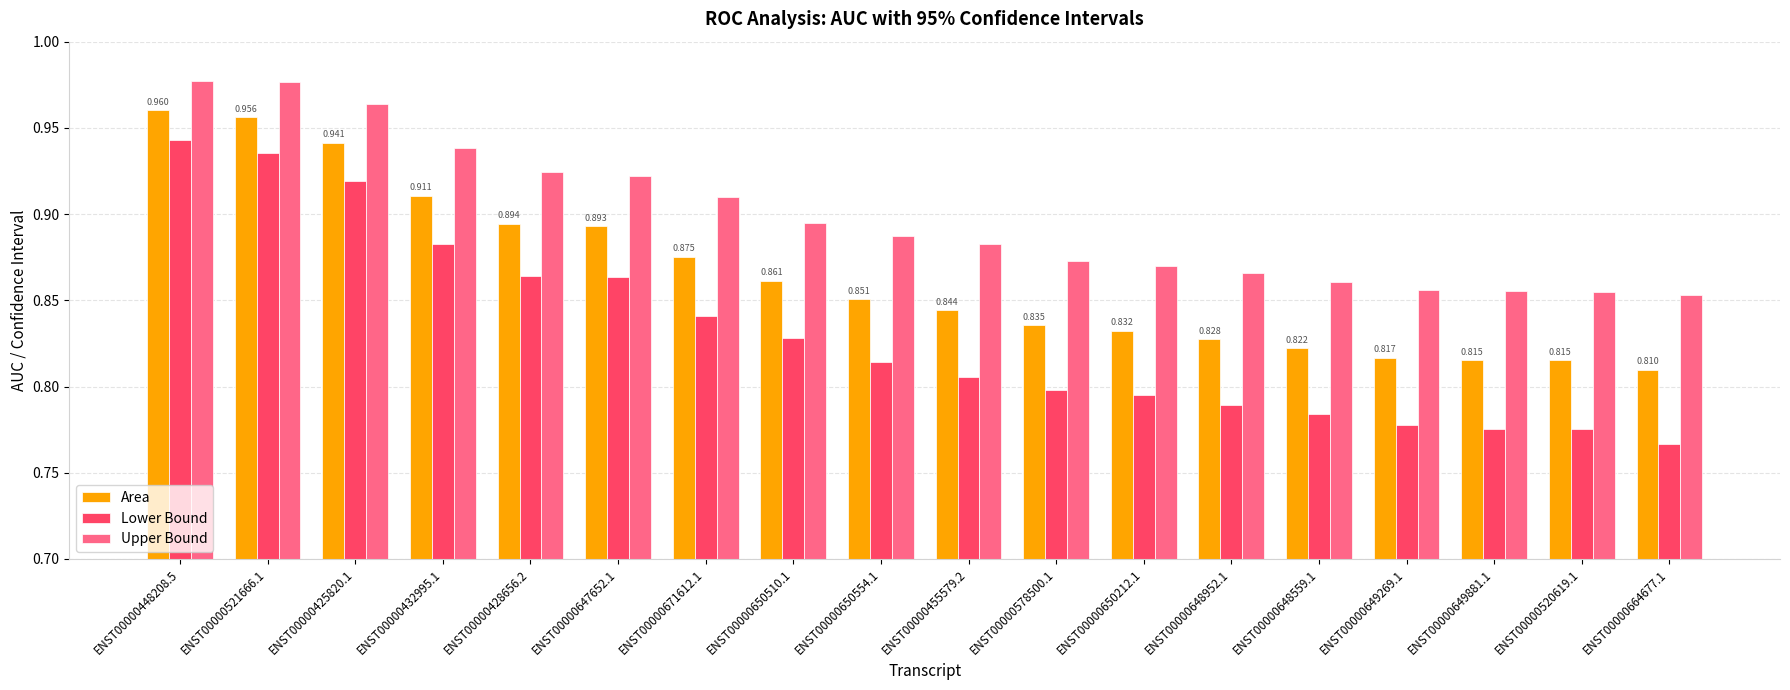

How many data points does each series have?

18